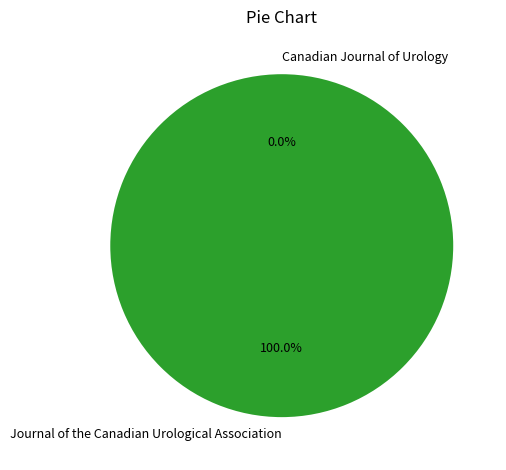

To the nearest percent, what is the average slice percentage?

50%